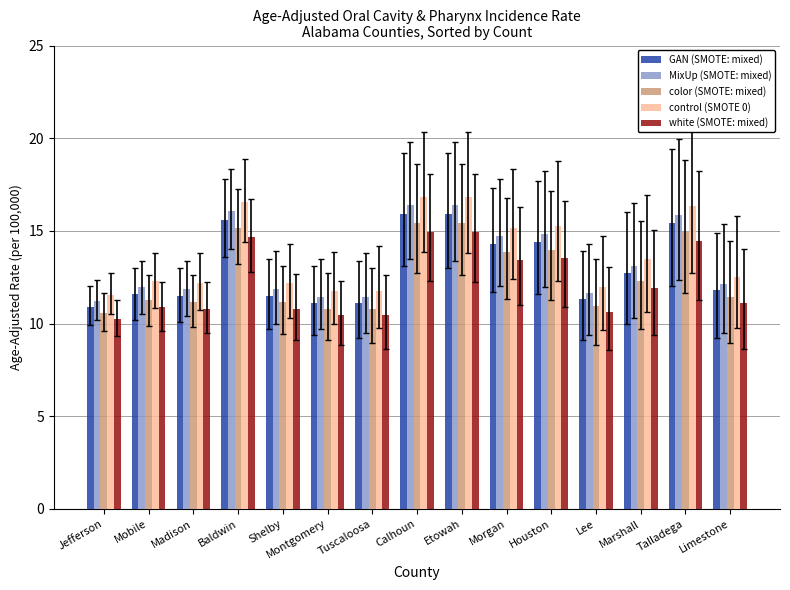

What are all the series names shown in the legend?

GAN (SMOTE: mixed), MixUp (SMOTE: mixed), color (SMOTE: mixed), control (SMOTE 0), white (SMOTE: mixed)